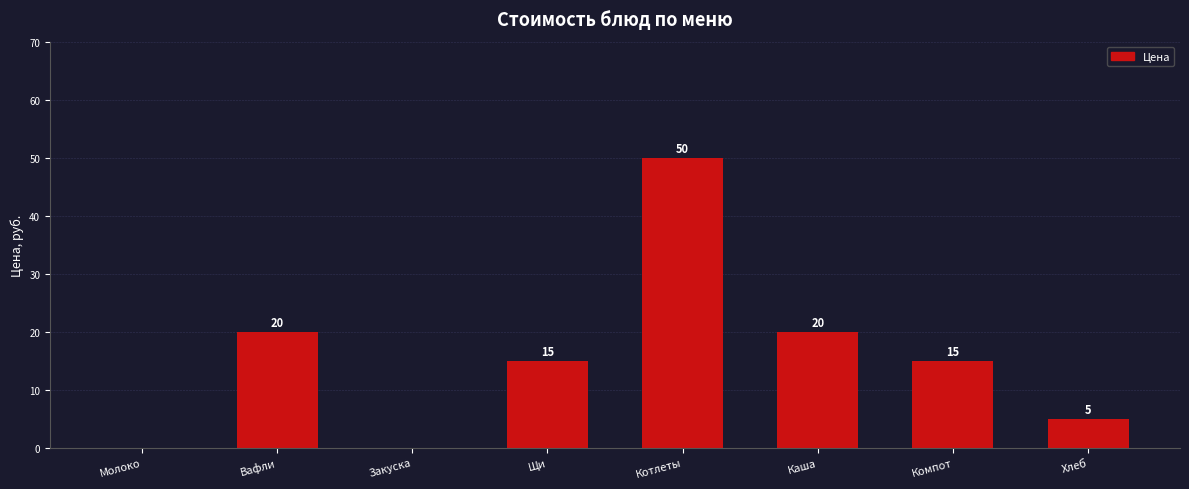

What is the average value?

16